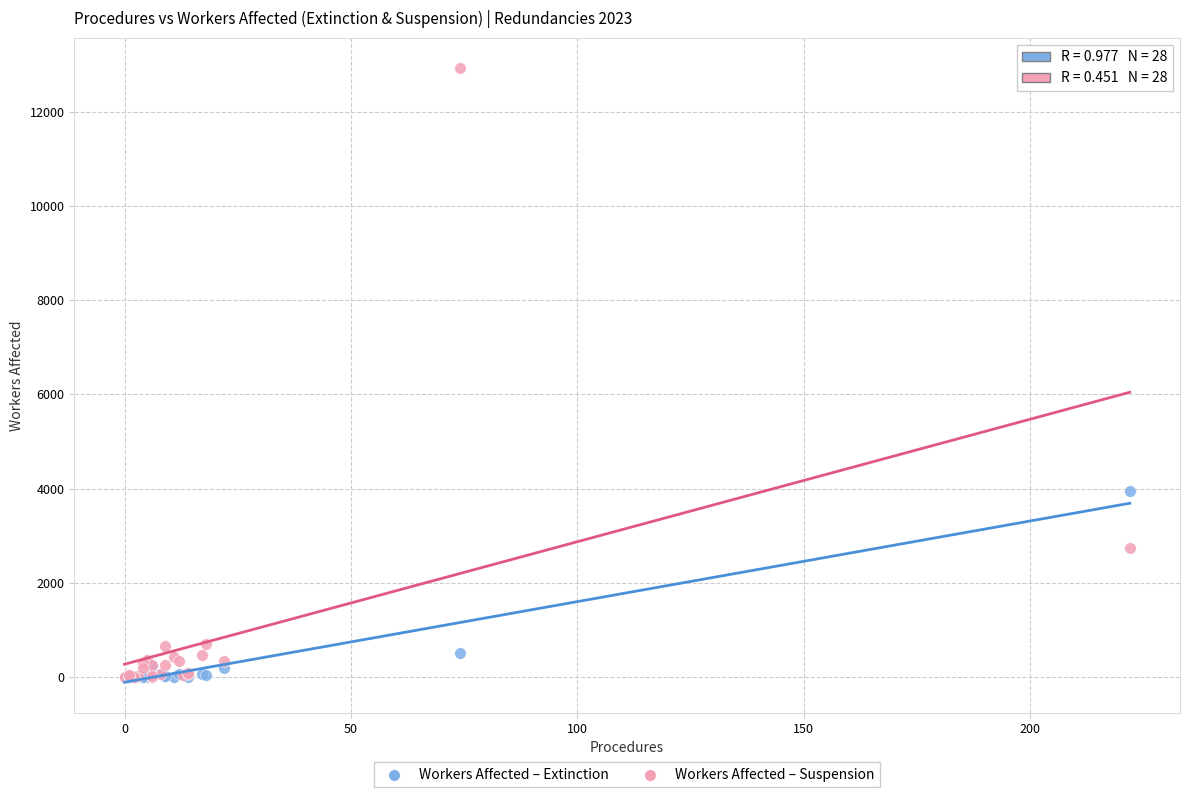

In the Workers Affected – Extinction series, what Y value is closest to 1971?

522